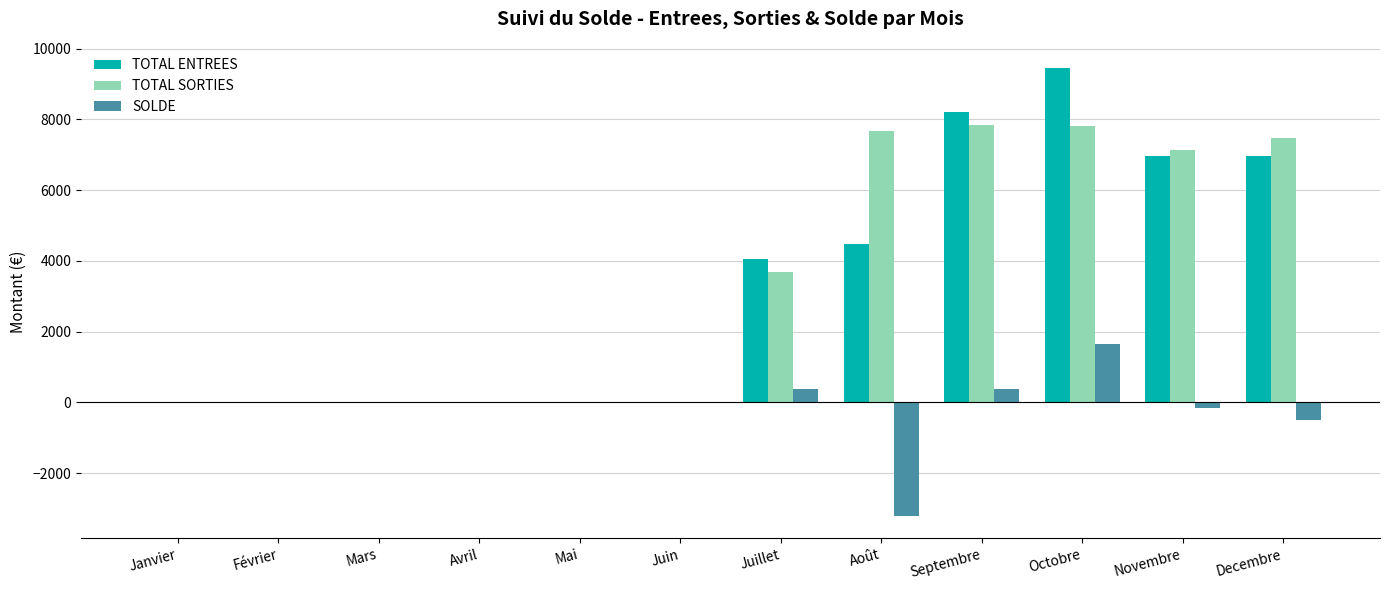

At which label is TOTAL ENTREES closest to 4723?

Août